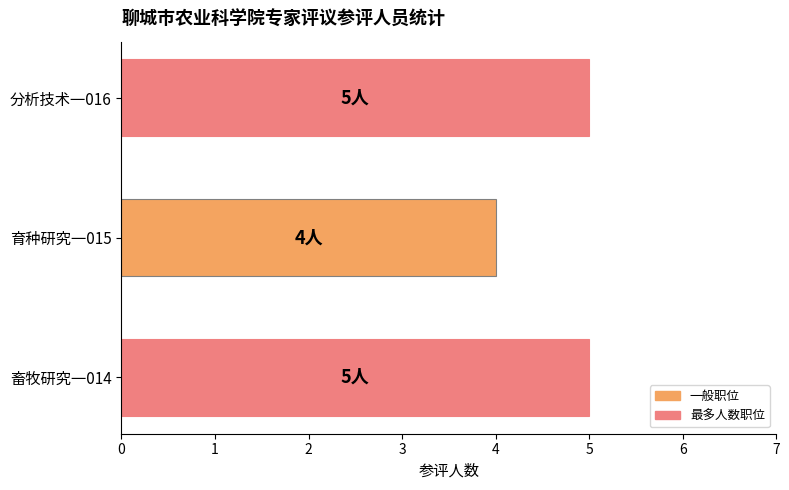

What is the change in value from 育种研究一015 to 分析技术一016?

+1